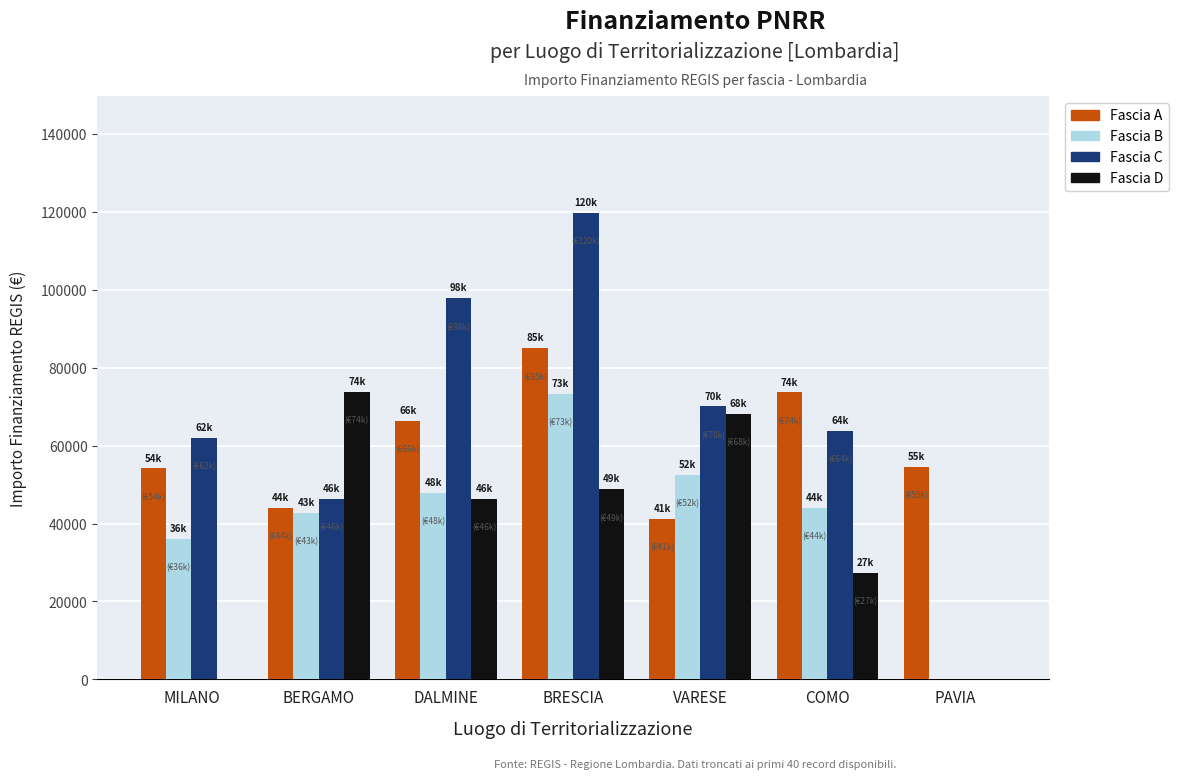

Does the chart contain stacked bars?

No